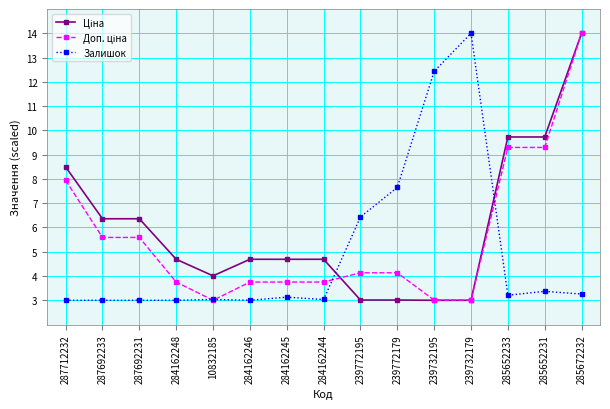

Is it true that Залишок equals 1.8 at 285672232?

False